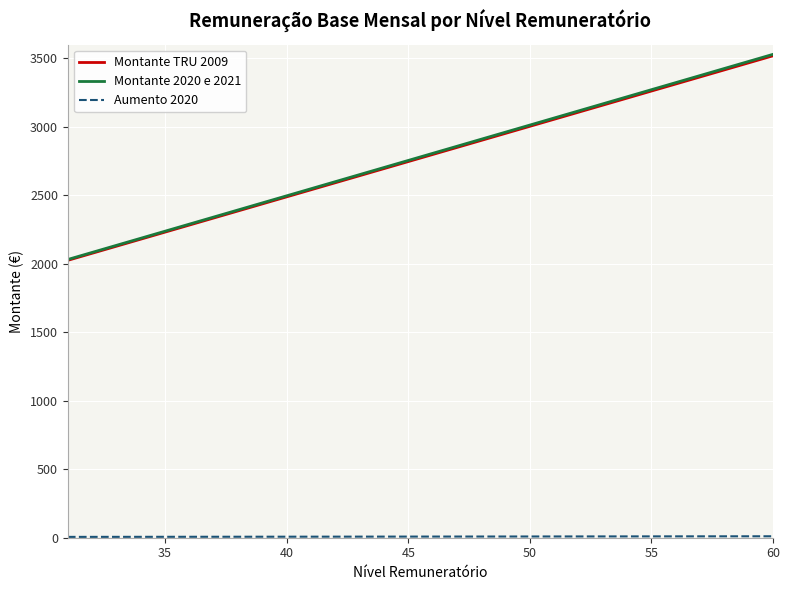

What is the greatest value displayed?

3529.2